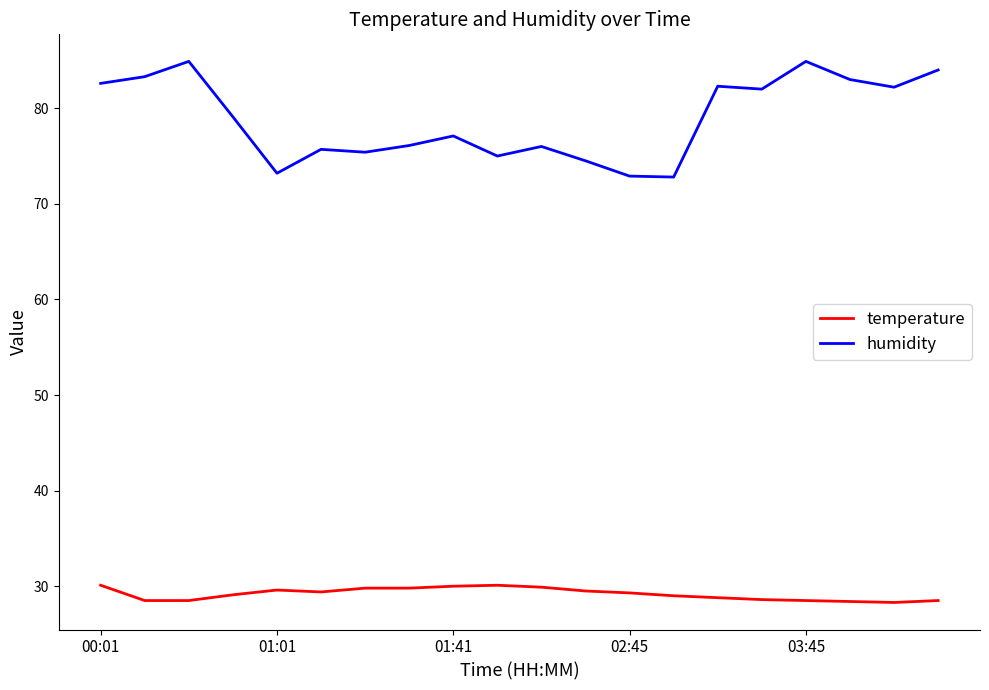

List the series in order of their overall mean, lowest first.

temperature, humidity